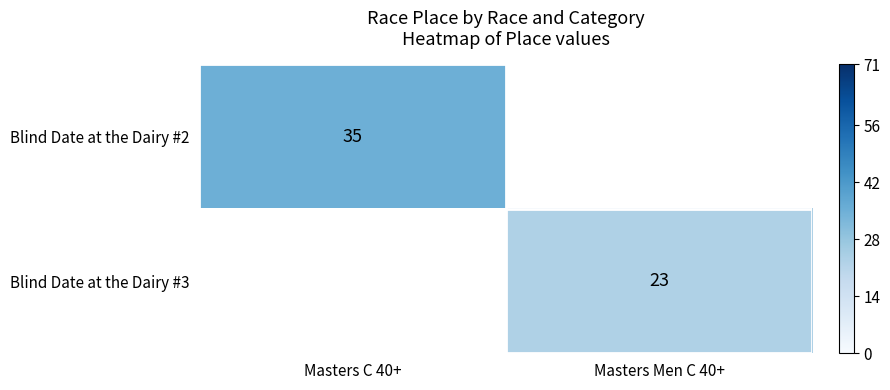

The Blind Date at the Dairy #2 series shows 23 at Masters C 40+. True or false?

False